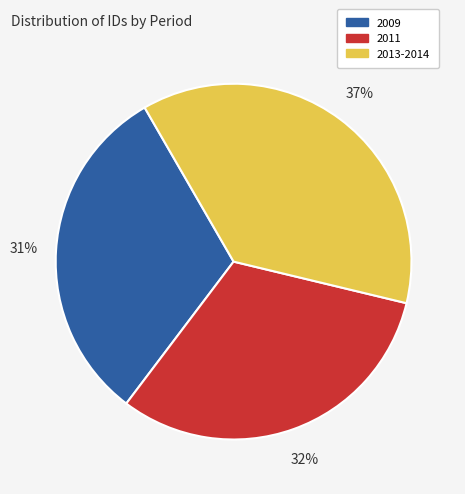

Which slice is the largest?

2013-2014